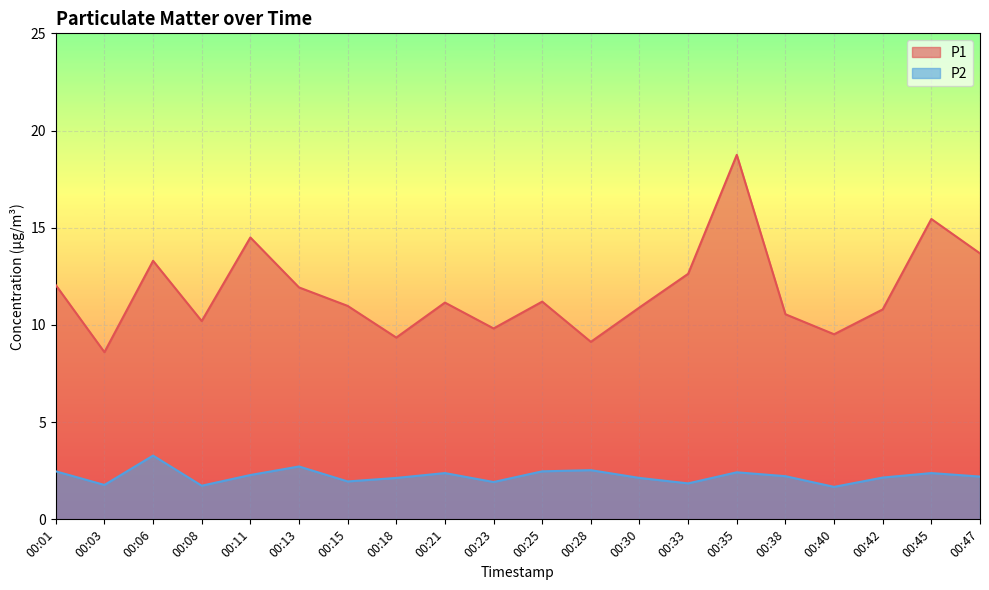

What is the difference between the P2 values at 00:11 and 00:33?

0.4